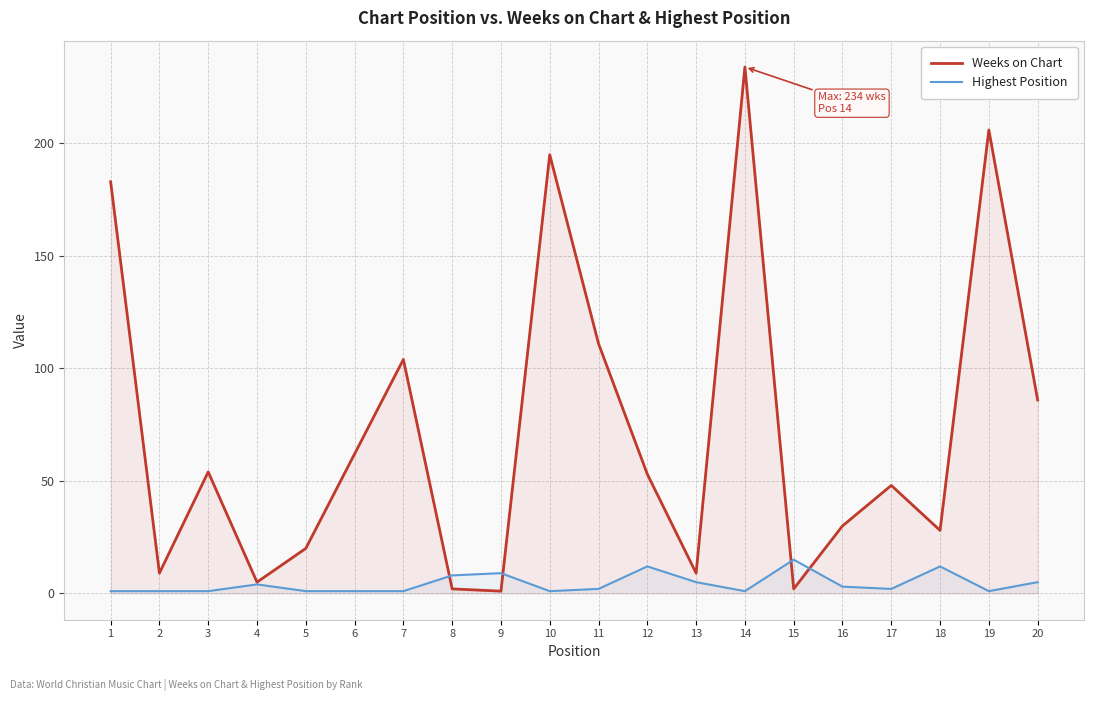

At which category is the sum across all series the highest?

14